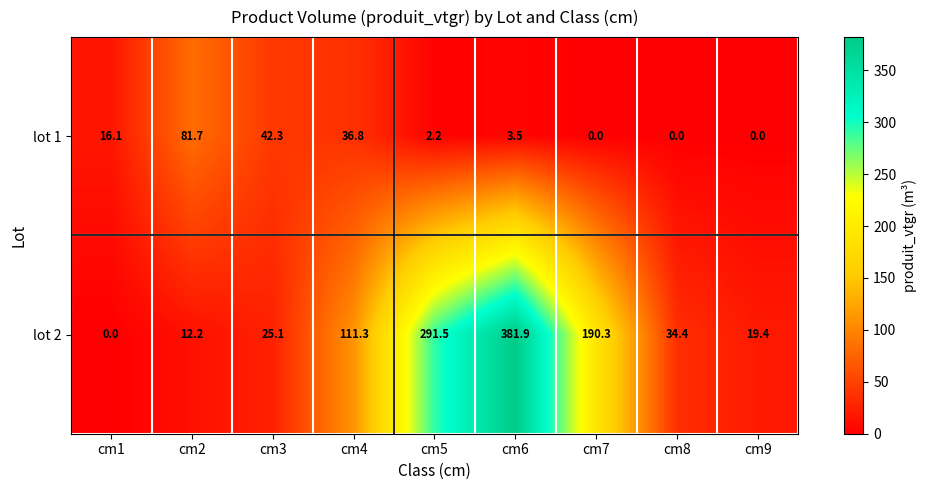

At cm2, list the series in order from smallest to largest.

lot 2, lot 1